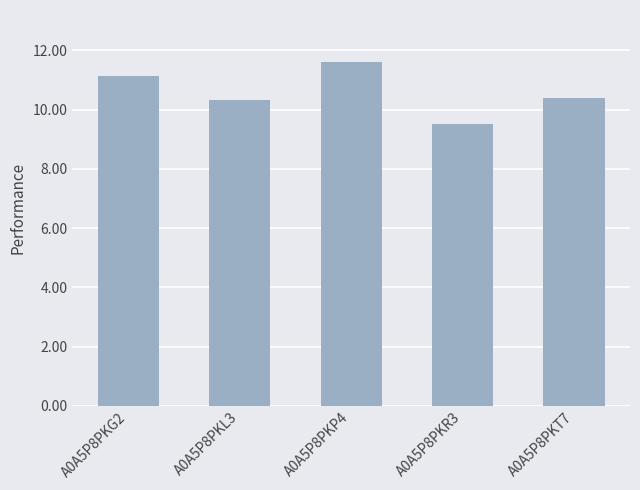

Which label corresponds to the smallest value in the chart?

A0A5P8PKR3